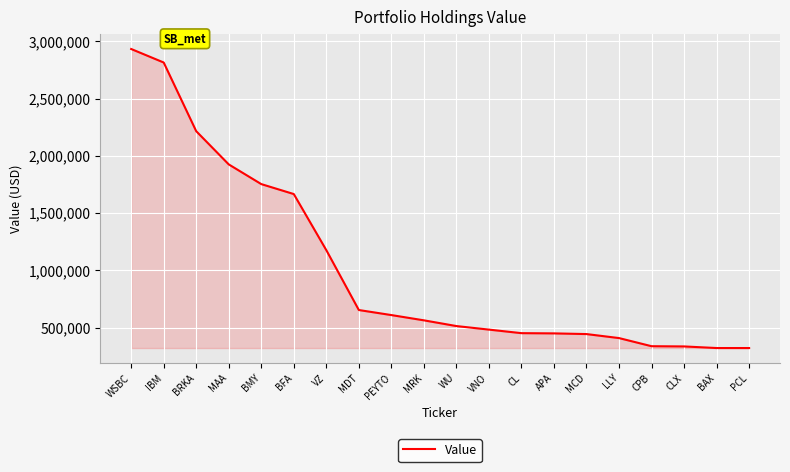

Between PCL and PEYTO, which is larger?

PEYTO